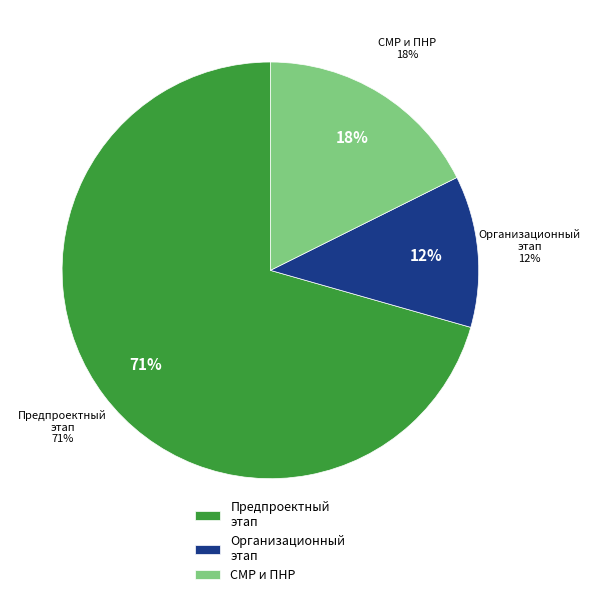

What percentage is the Предпроектный и проектный этап slice, to the nearest percent?

71%